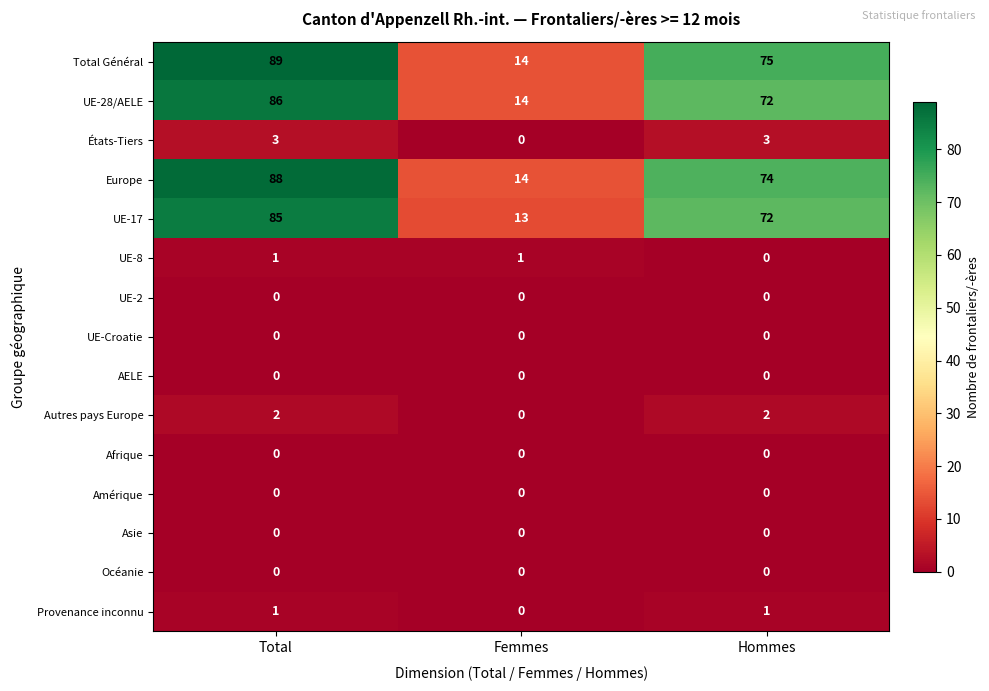

The UE-8 series shows 1 at Femmes. True or false?

True